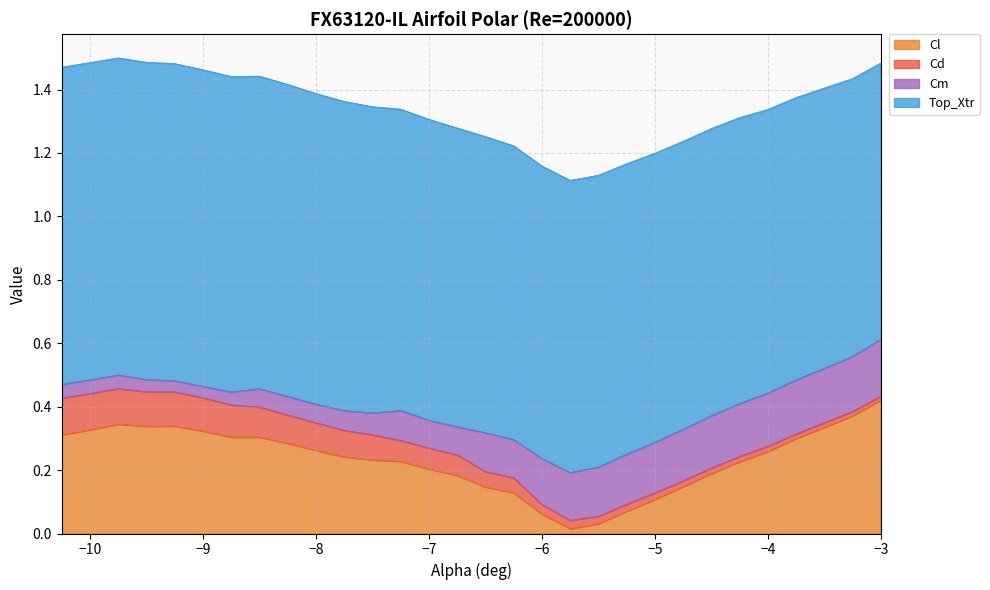

What position from the left is -6.25?

17